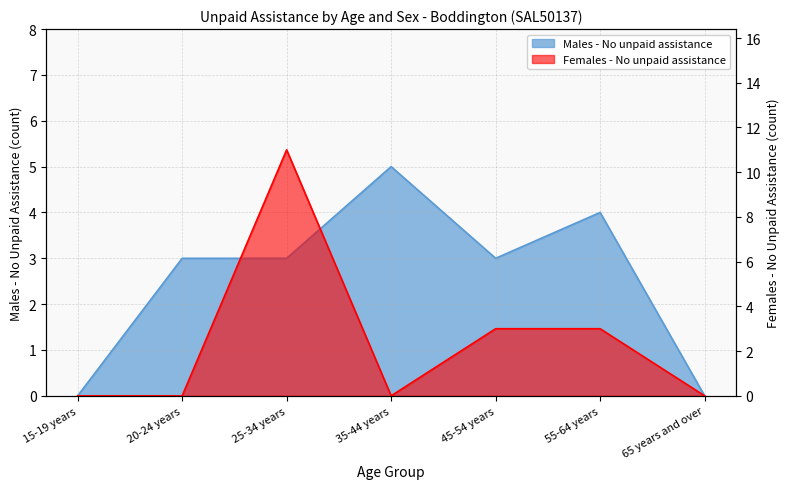

How many times do Females - No unpaid assistance and Males - No unpaid assistance cross each other?

2